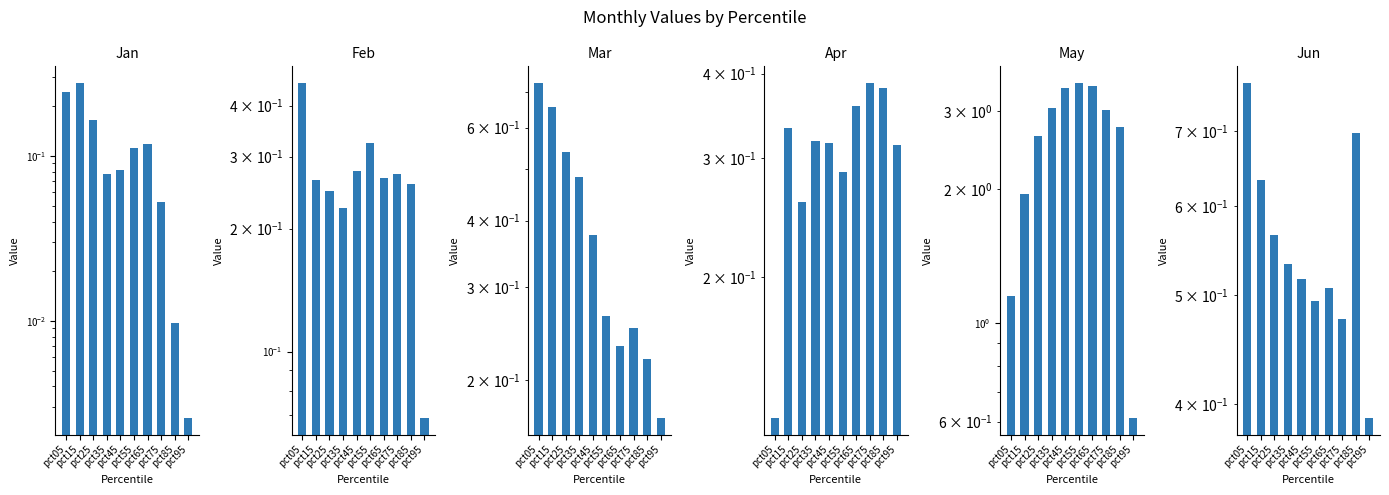

What value does the Jan series have at pct15?

0.3